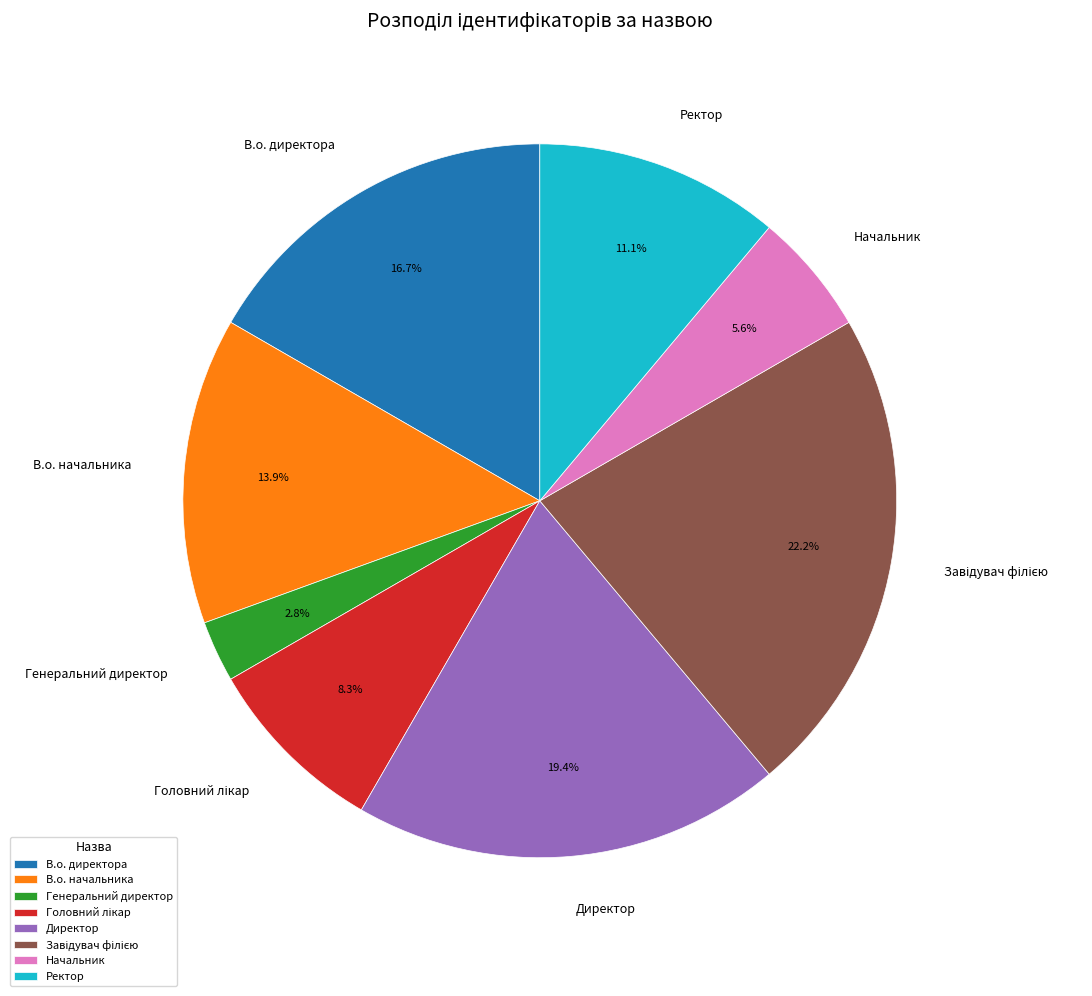

What is the smallest slice in the pie chart?

Генеральний директор